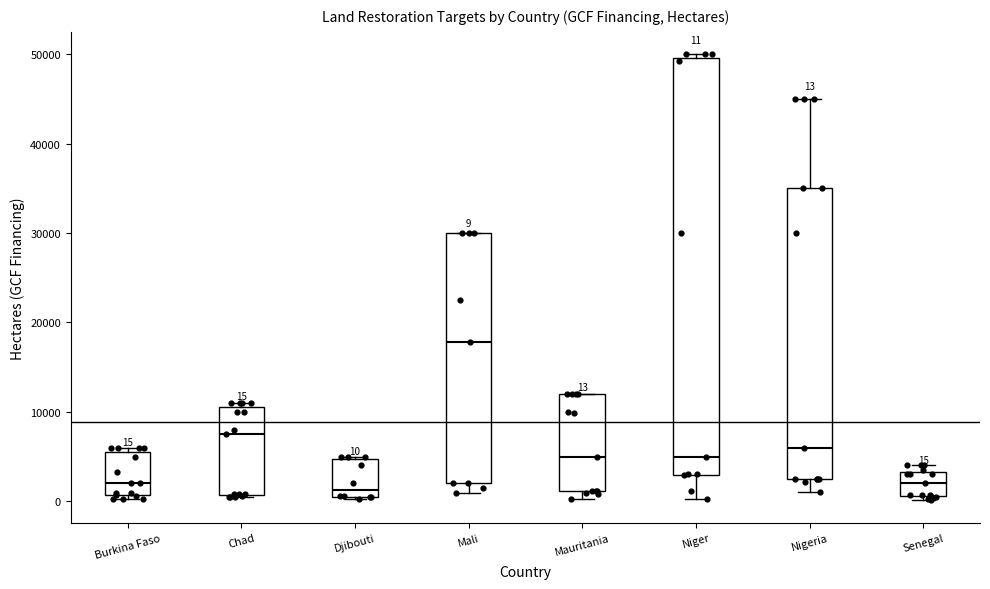

Comparing the boxes themselves (not the whiskers), which one is the tallest?

Niger